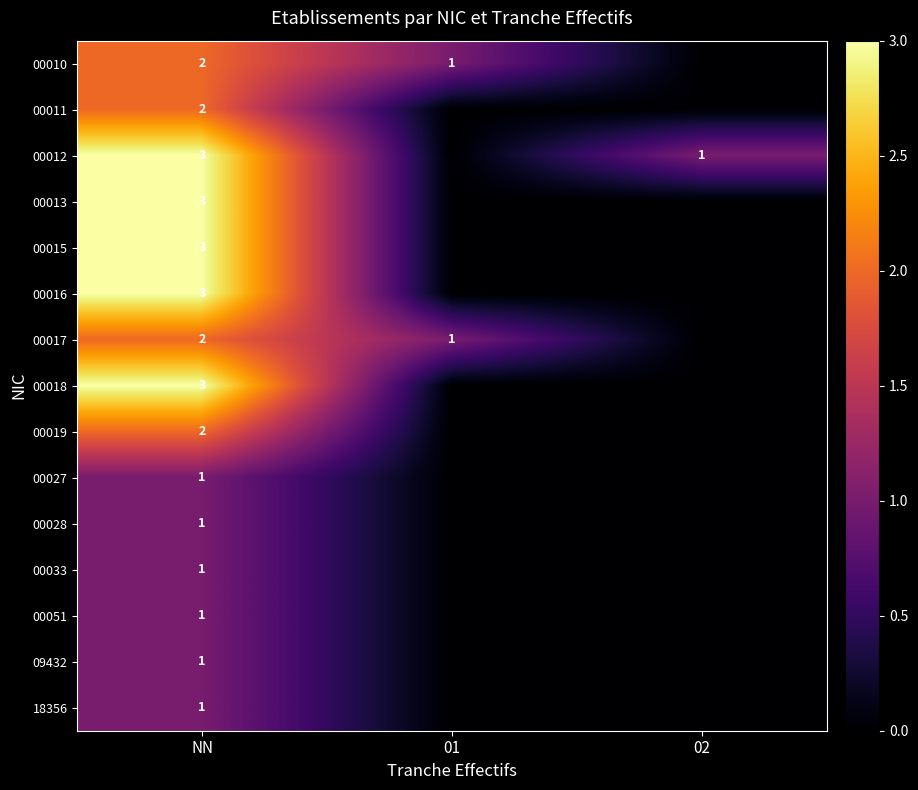

The 00015 series shows 3 at NN. True or false?

True